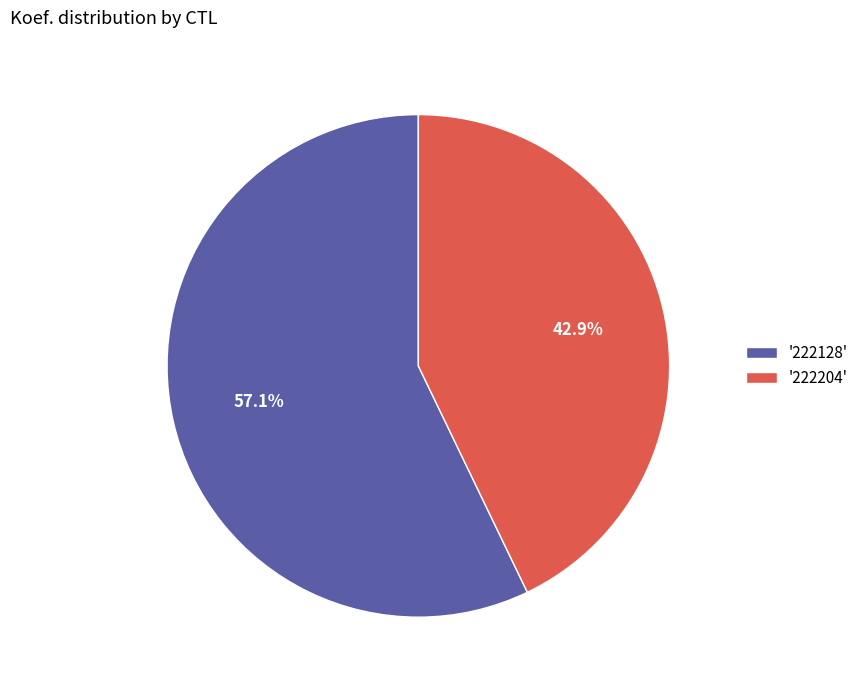

What is the largest slice in the pie chart?

'222128'